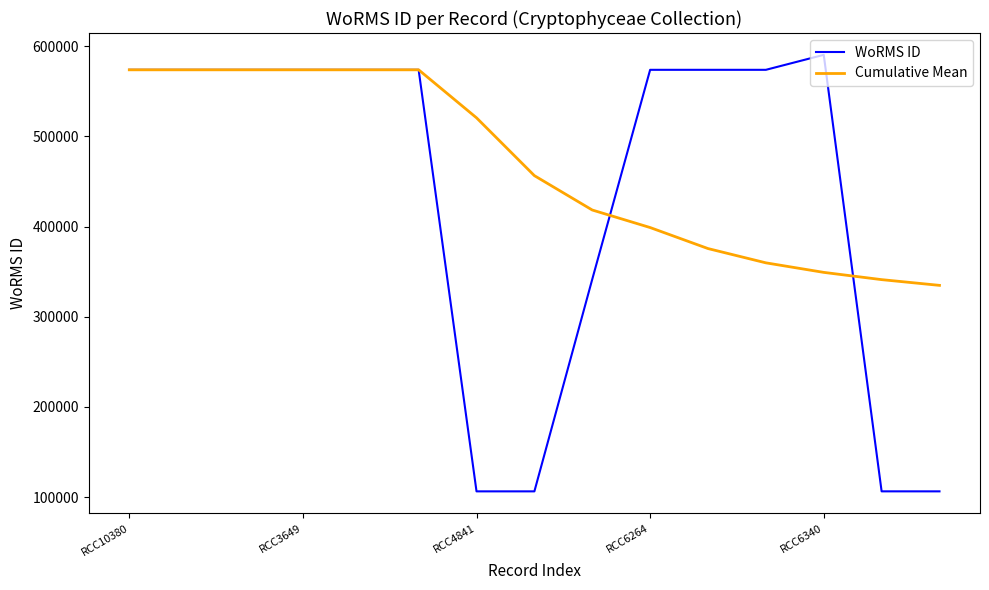

At how many categories does at least one series exceed 130145?

15